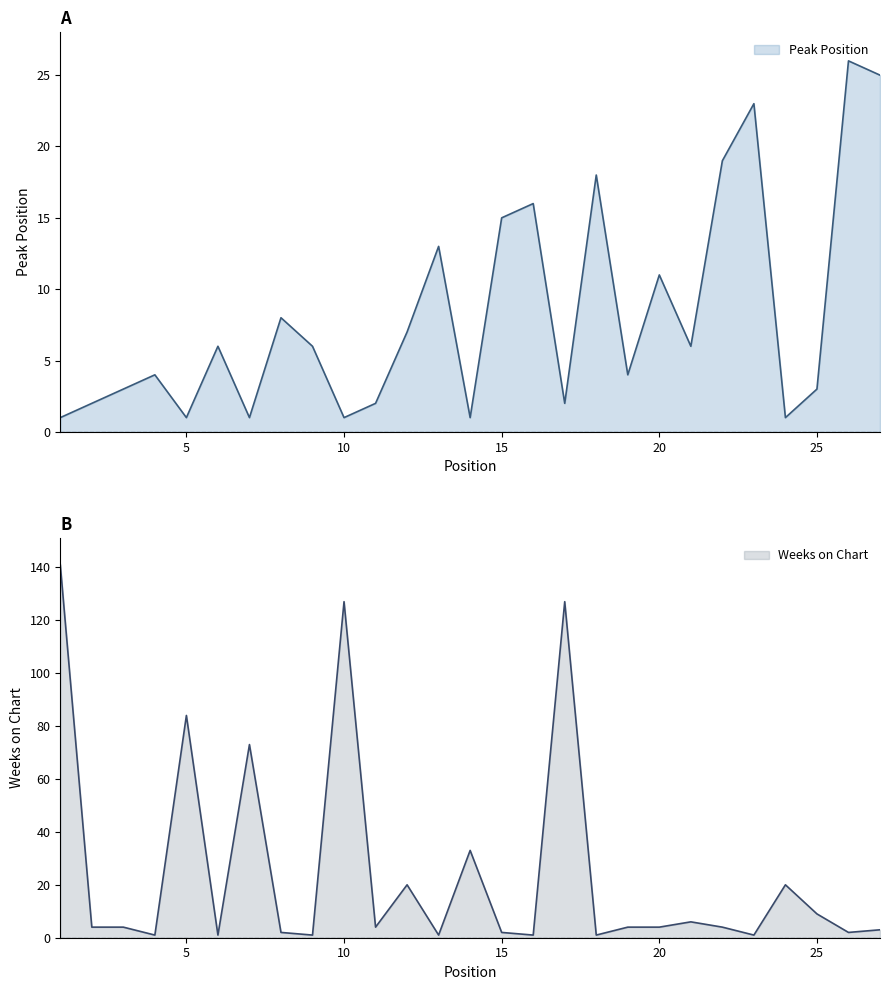

At which category does the chart reach its minimum across all series?

1